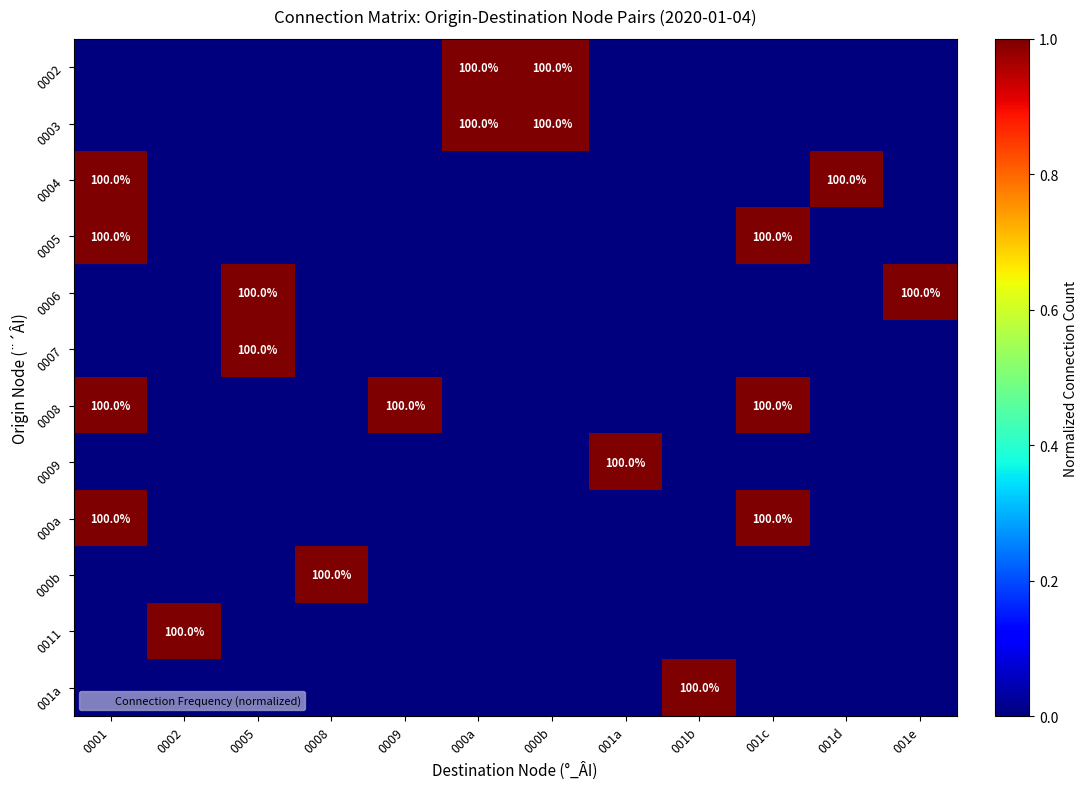

The value of 0008 at 0002 is 0. True or false?

True